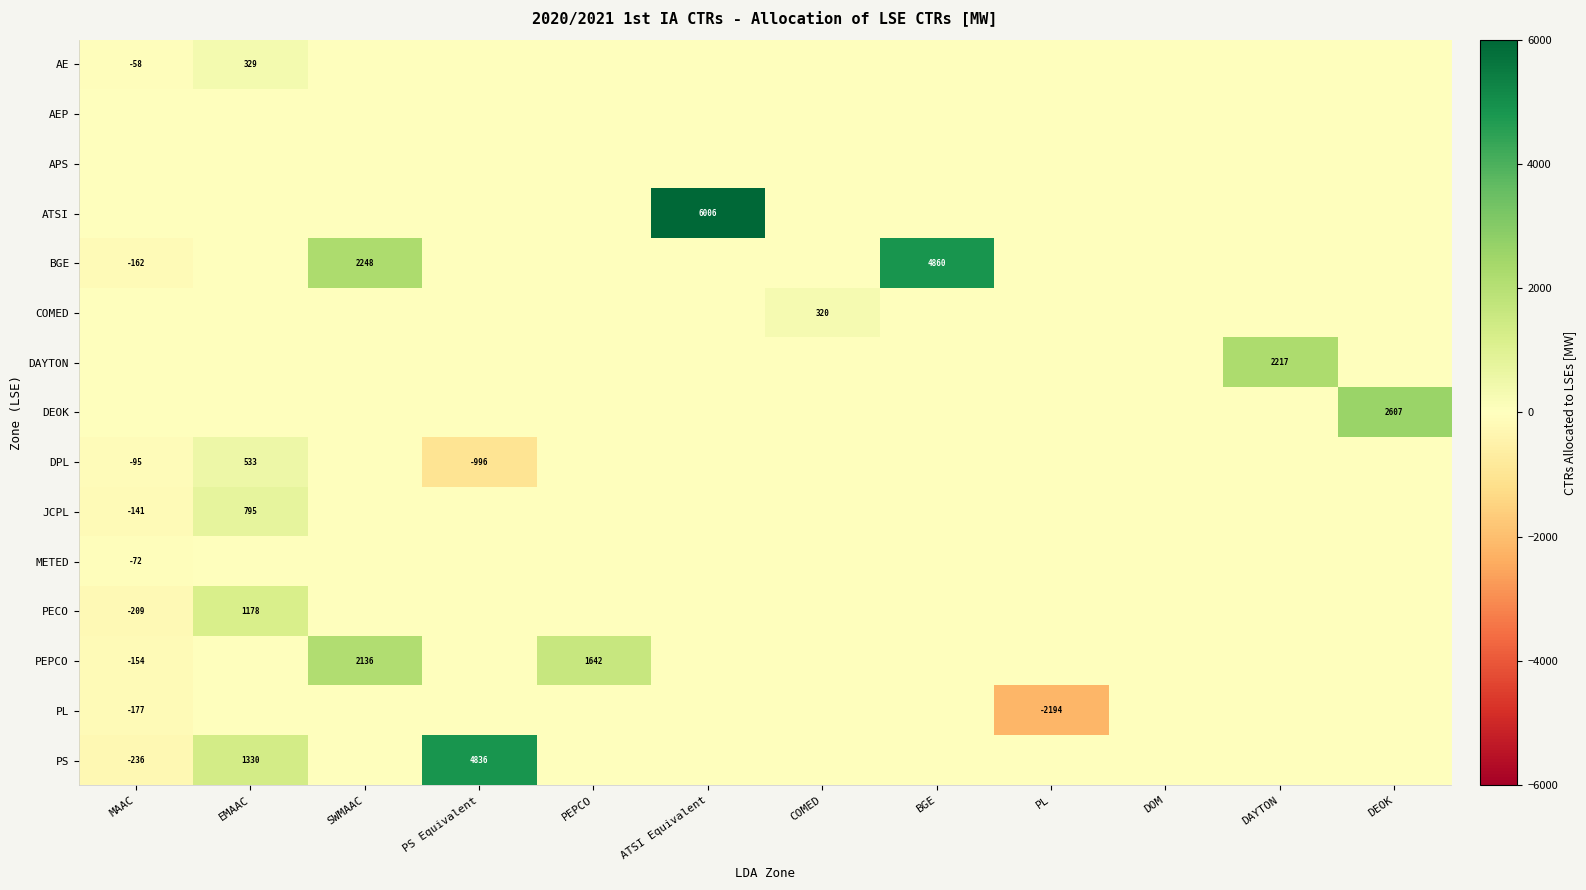

The PL series shows -177 at MAAC. True or false?

True